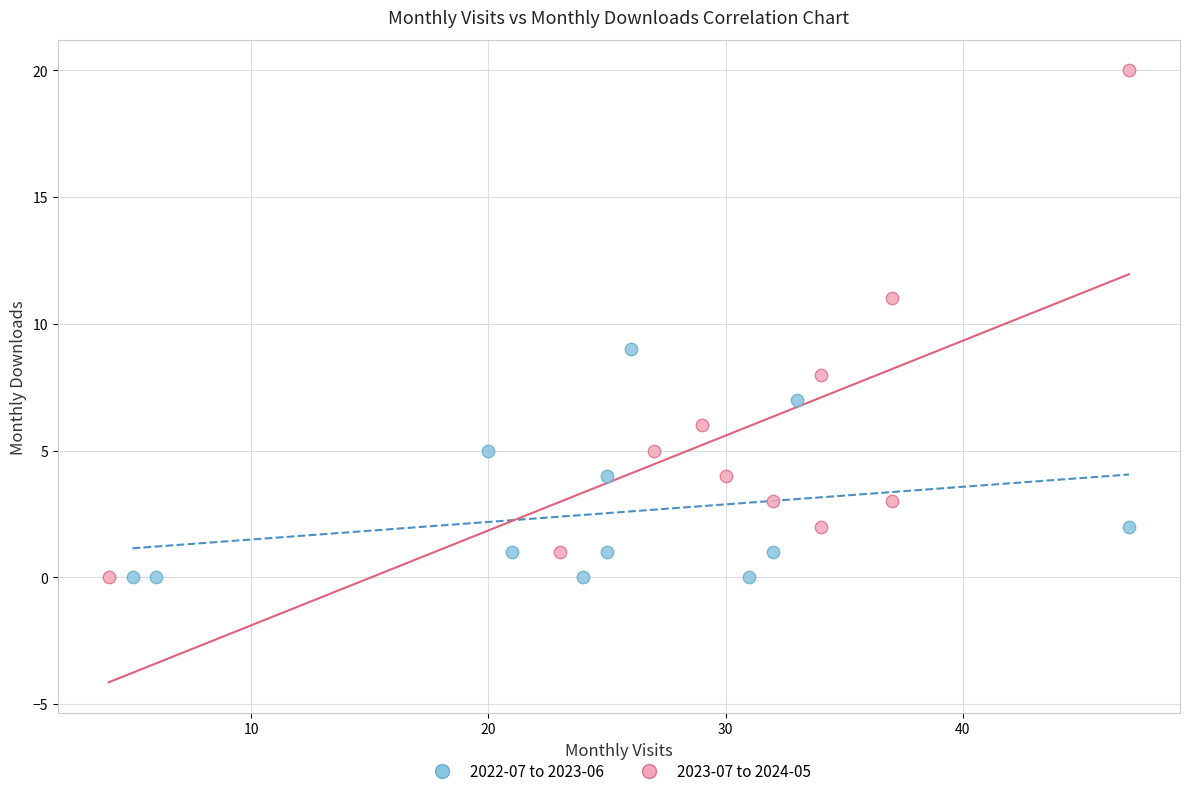

Which series contains the highest Y value?

2023-07 to 2024-05